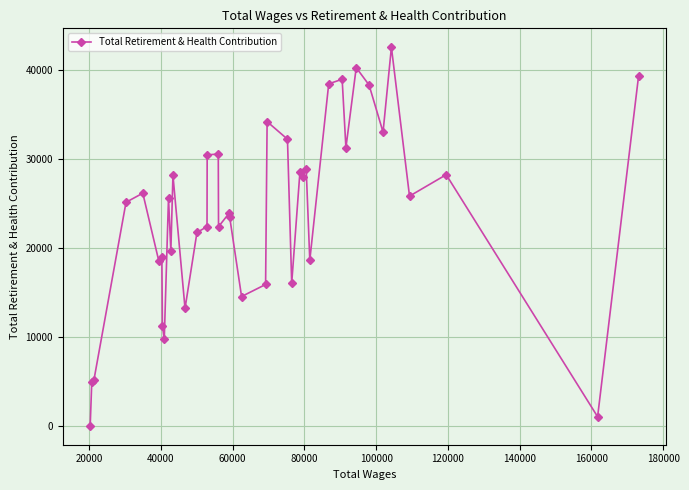

What is the difference between the maximum and minimum values?

42581